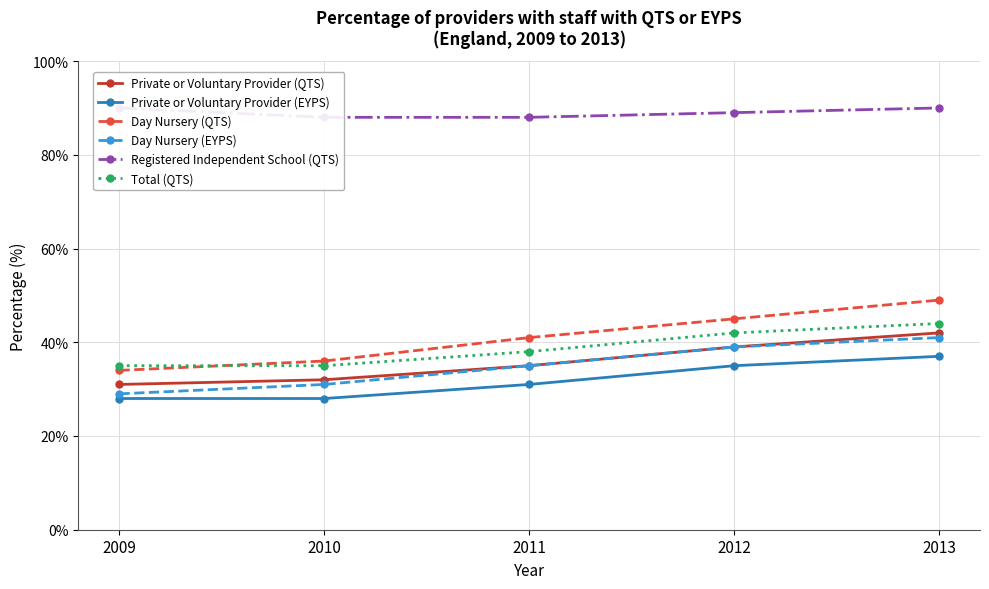

What is the spread (max minus min) of values at 2013?

53